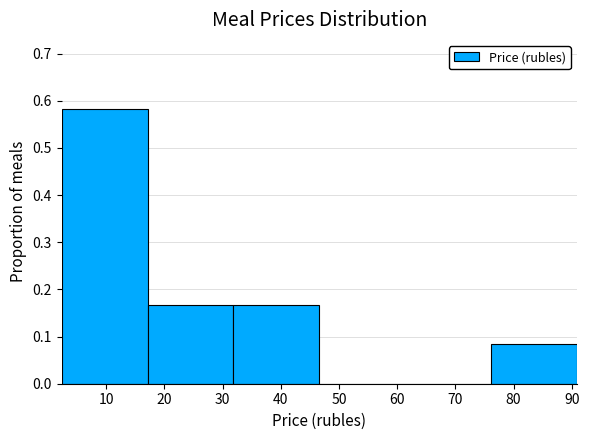

Reading left to right, list every bar in this chart as the range it spans on the x-axis followed by its height. Neither the bar edges nor the heights are printed on the chart, so give them approximately, as read against the axes.

2 to 17: 0.58
17 to 32: 0.17
32 to 47: 0.17
47 to 61: 0
61 to 76: 0
76 to 91: 0.08